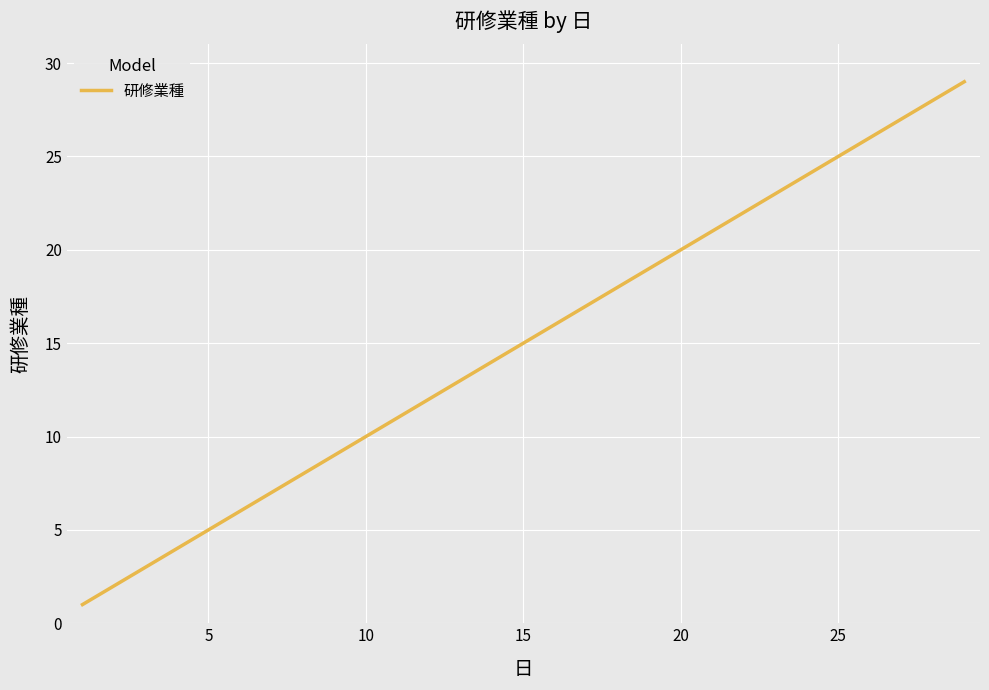

What is the greatest value displayed?

29